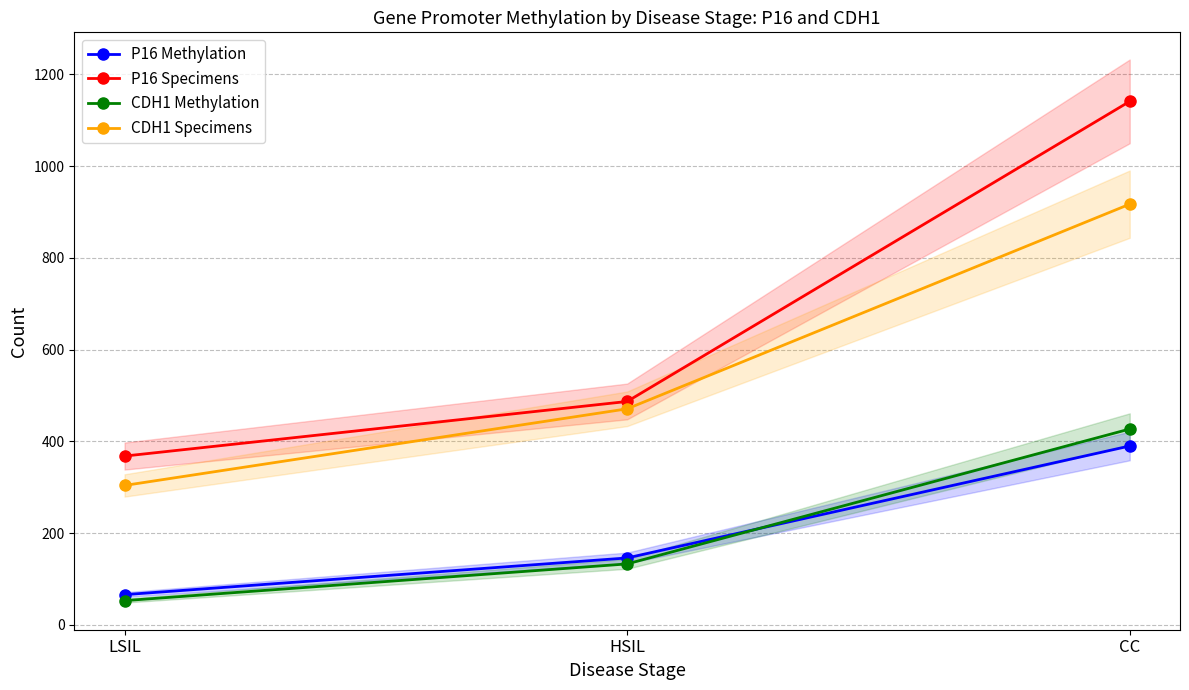

Which category has the highest value in the CDH1 Specimens series?

CC